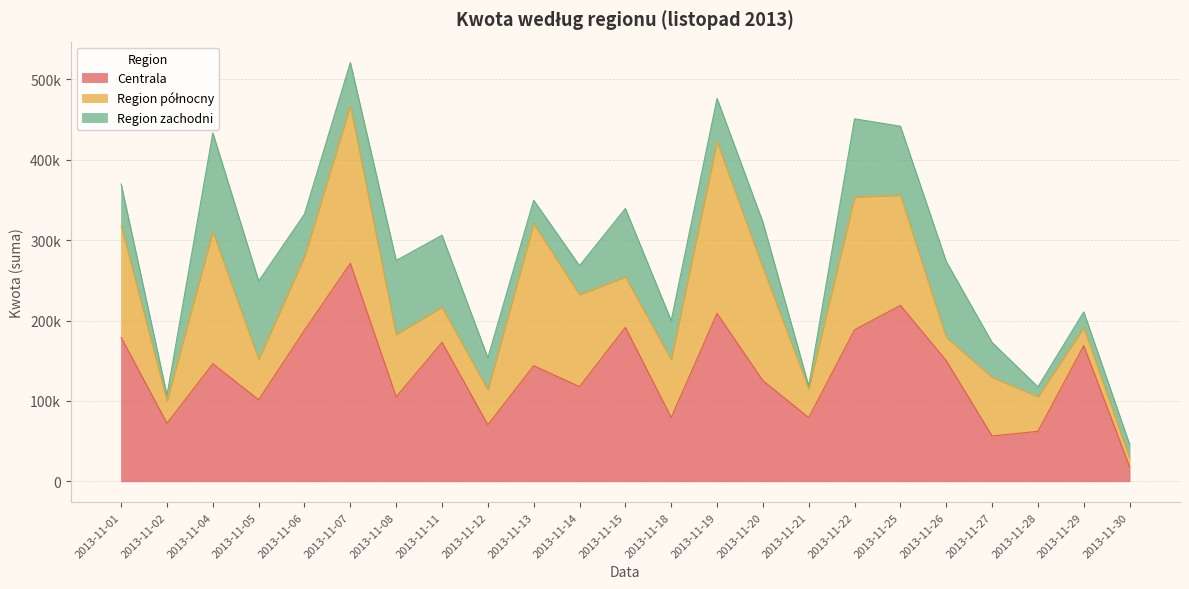

Where is the first local minimum for Region zachodni?

2013-11-02